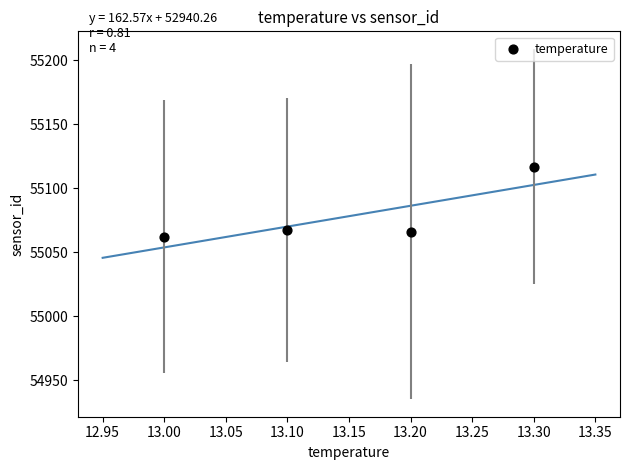

What is the range of Y values (max minus min)?

54.6